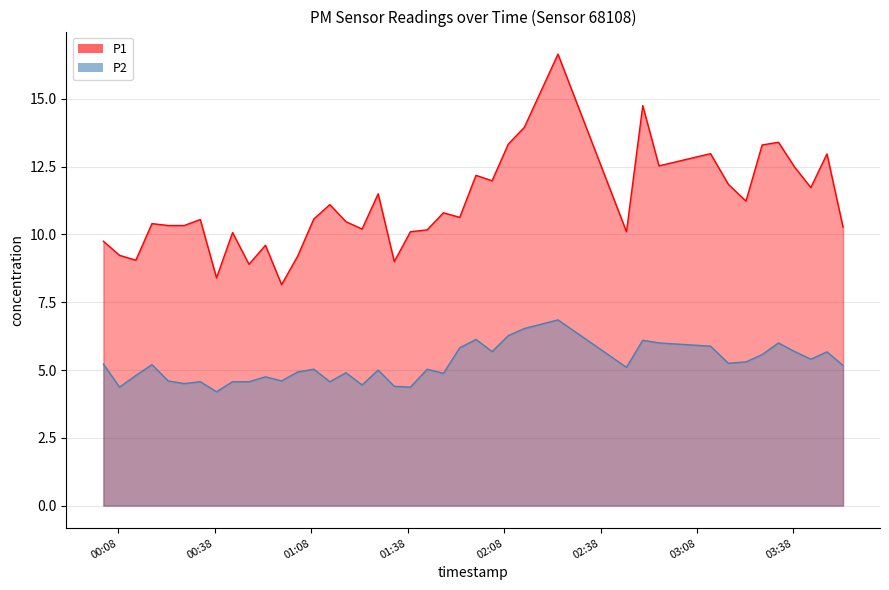

What is the difference between the maximum and second lowest values in the P2 series?

2.5